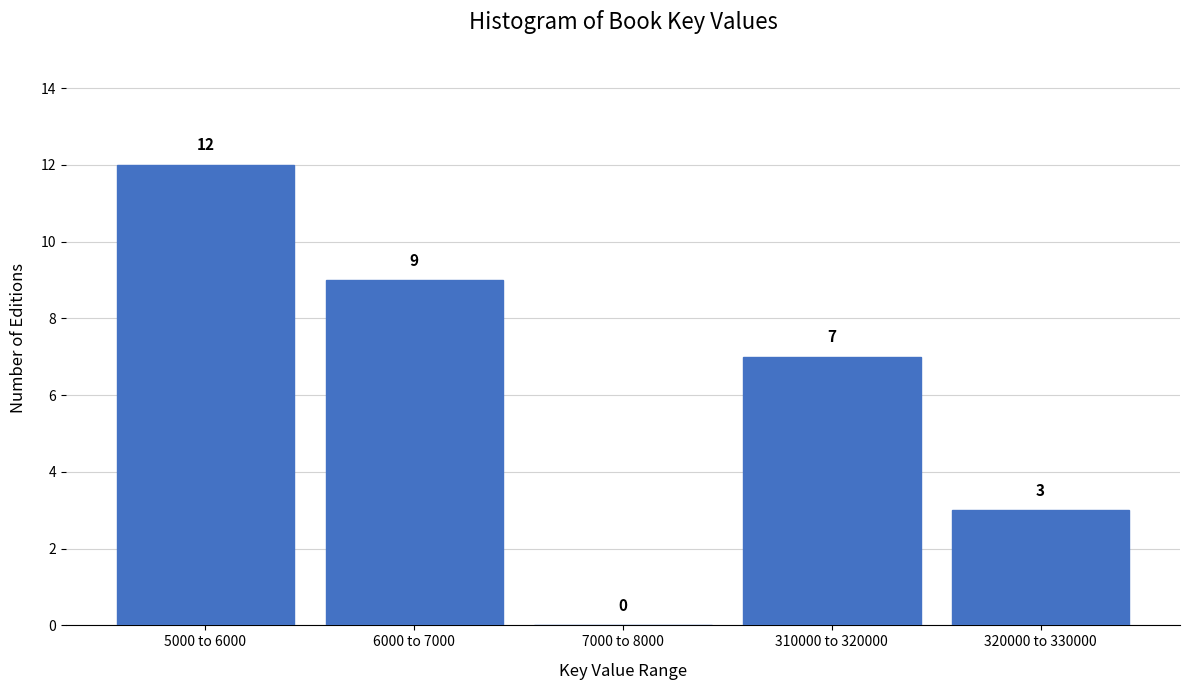

Reading left to right, extract all data points from this chart.

5000 to 6000=12	6000 to 7000=9	7000 to 8000=0	310000 to 320000=7	320000 to 330000=3